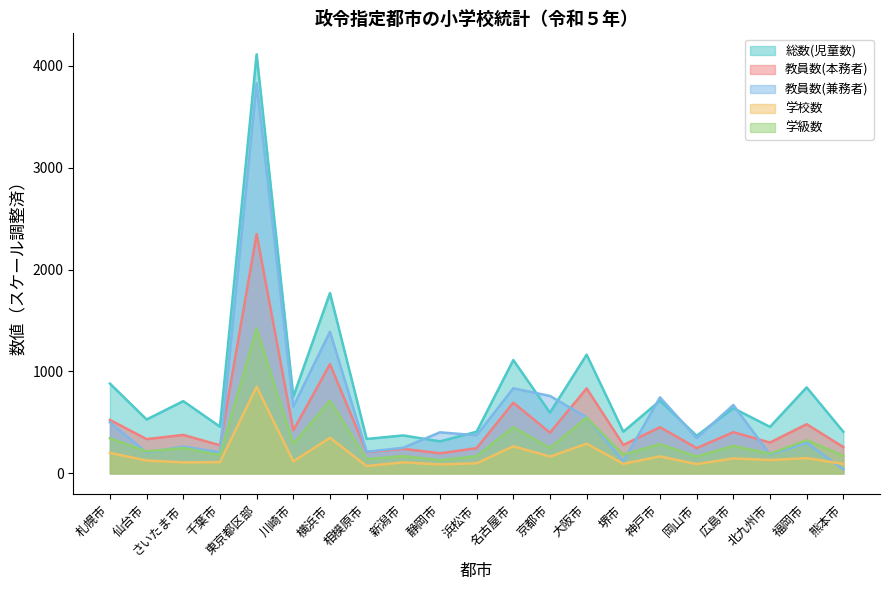

Where is the first local maximum for 教員数(本務者)?

さいたま市